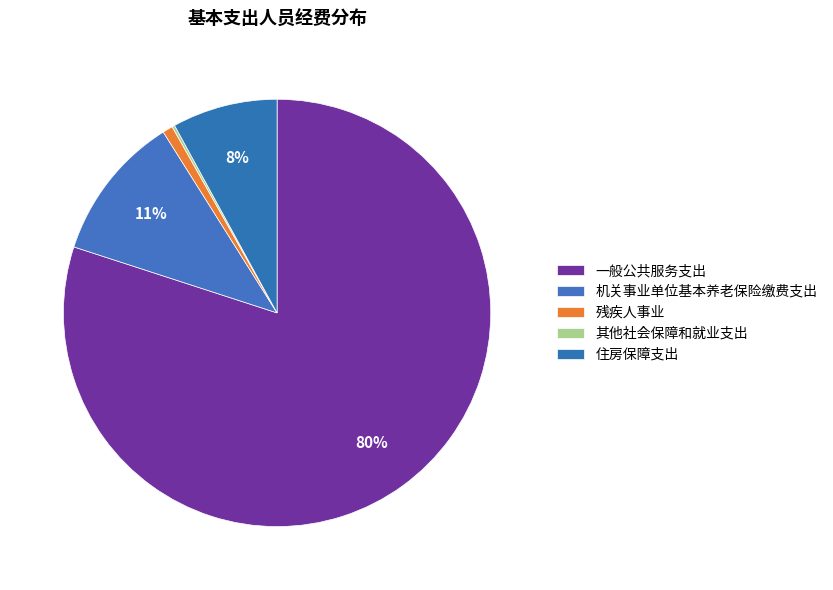

True or false: 其他社会保障和就业支出 accounts for 0% of the total.

True